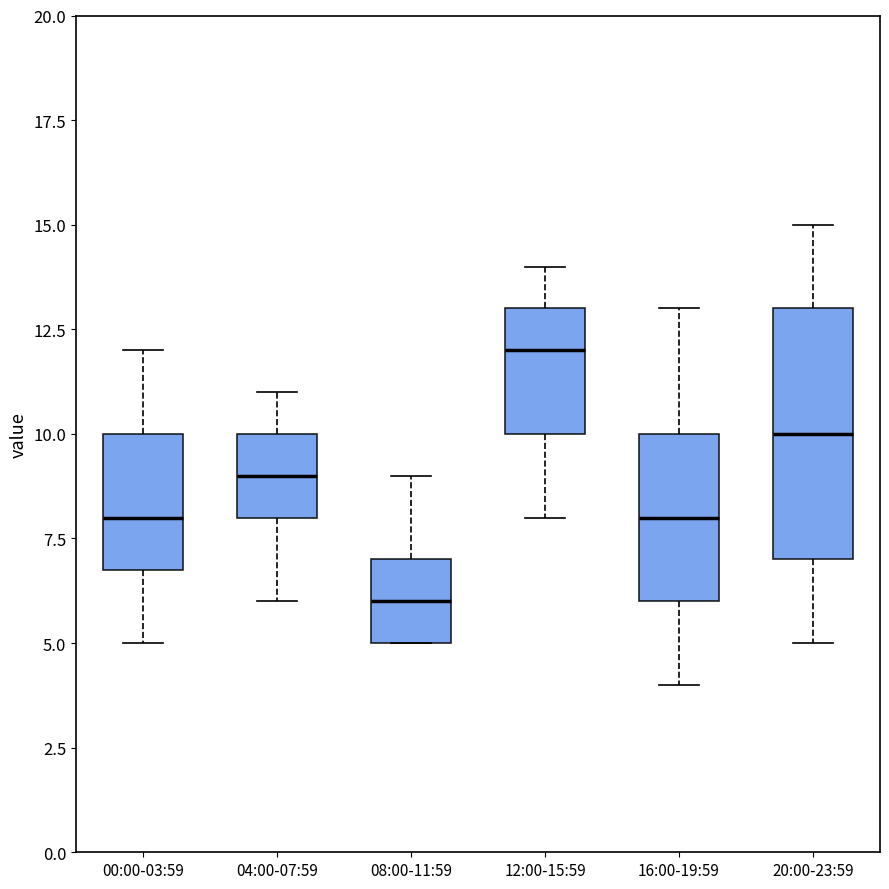

Which box has the highest median line?

12:00-15:59